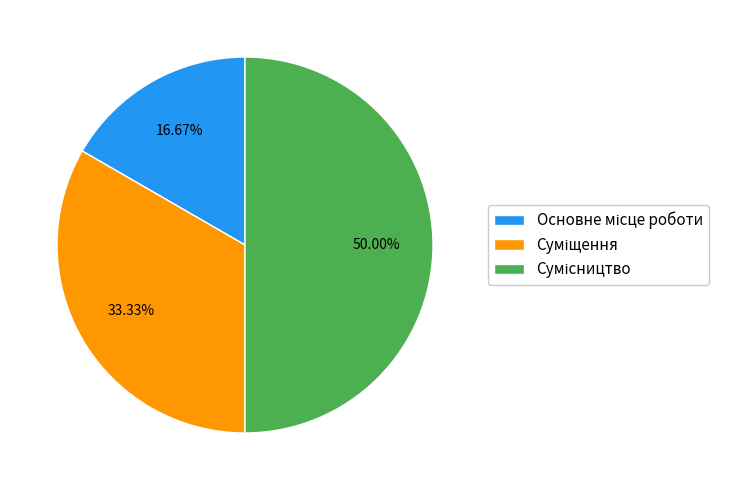

Is there a majority slice in this chart?

No